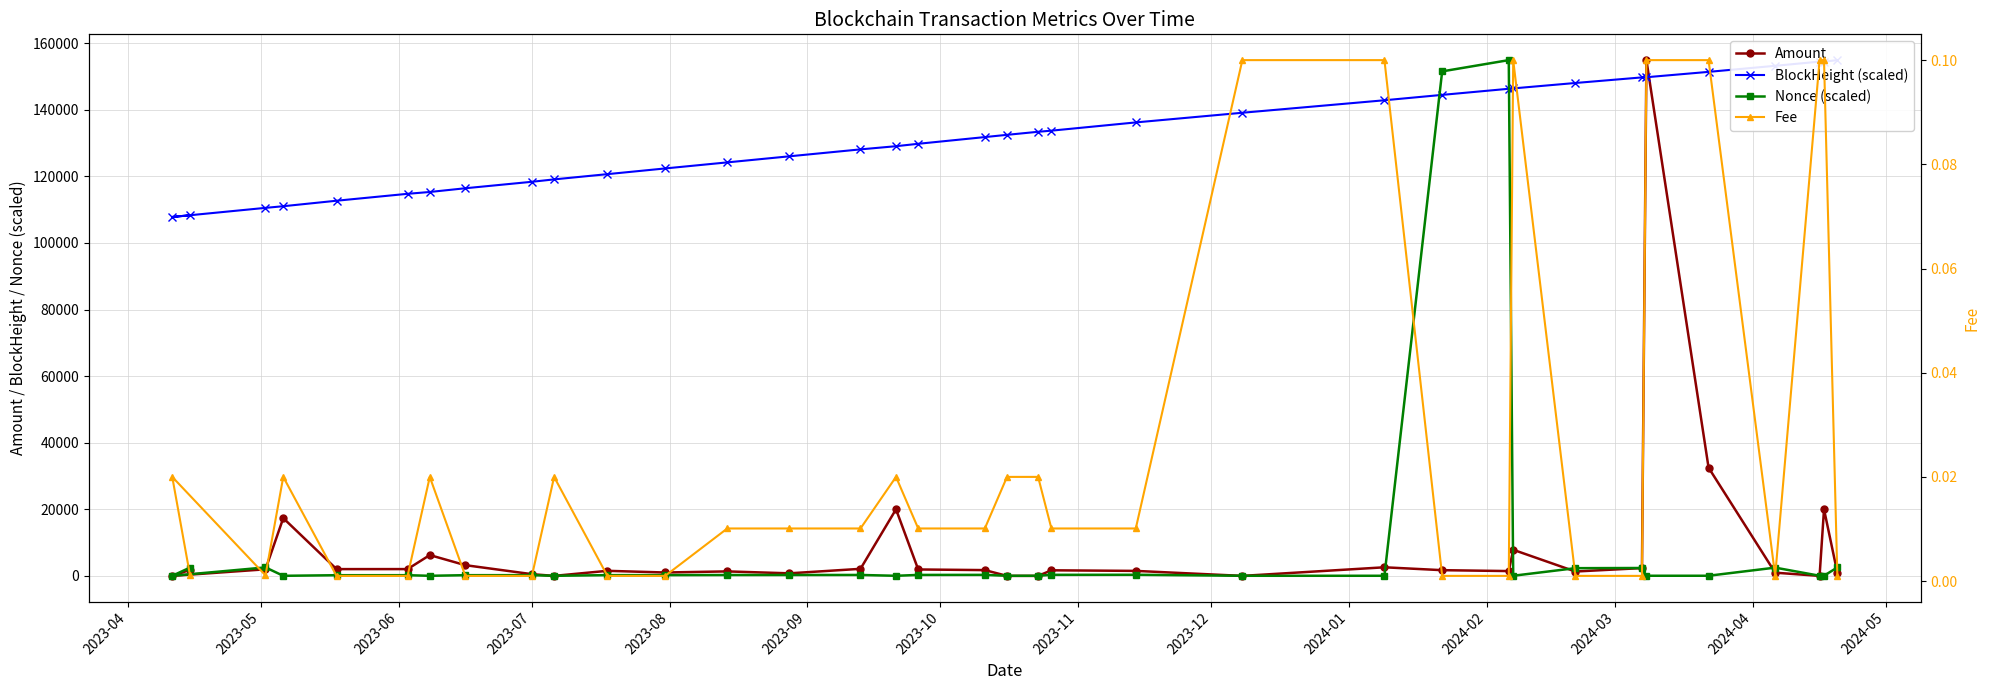

Count the number of categories in the chart.

35